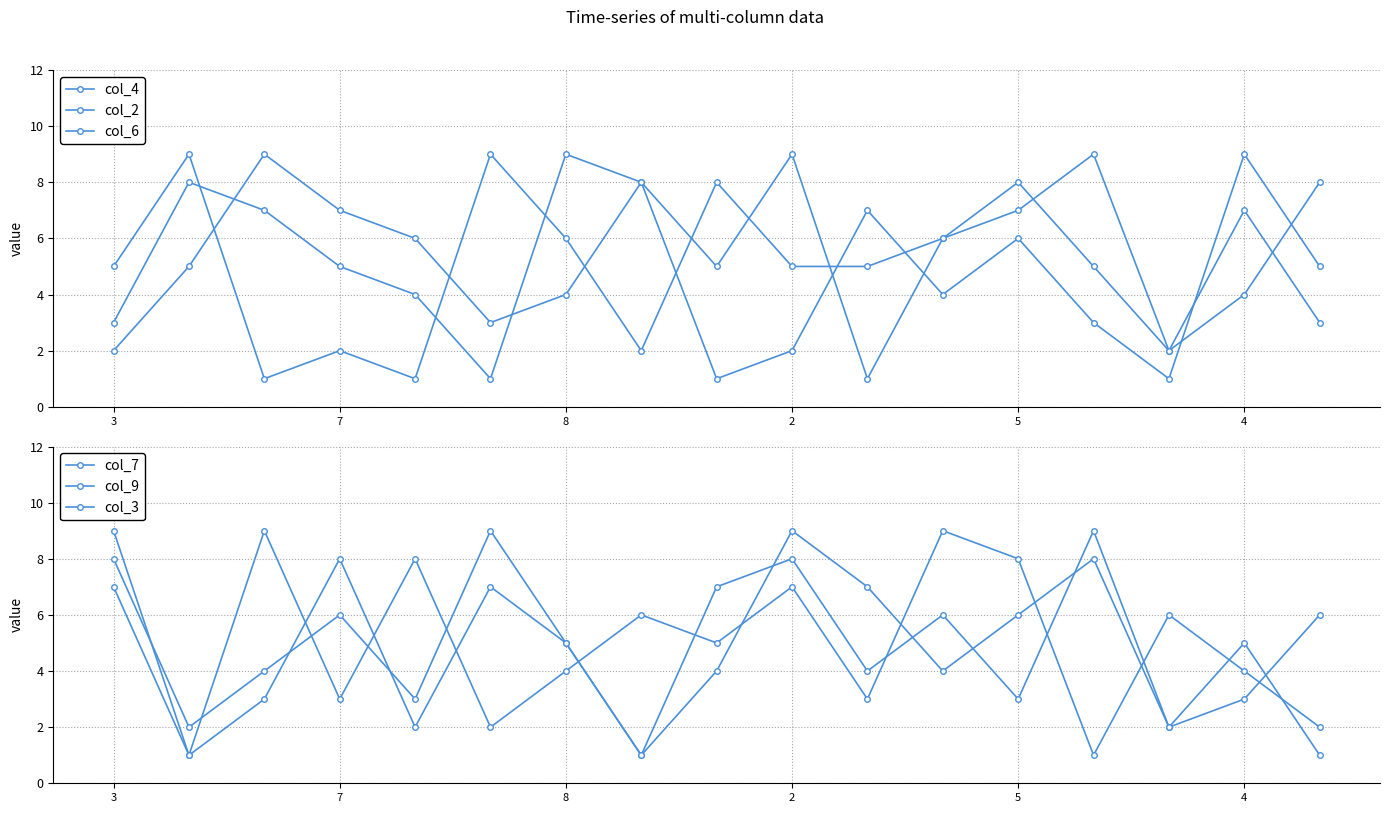

Rank the series by their maximum value, from lowest to highest.

col_4, col_2, col_6, col_7, col_9, col_3